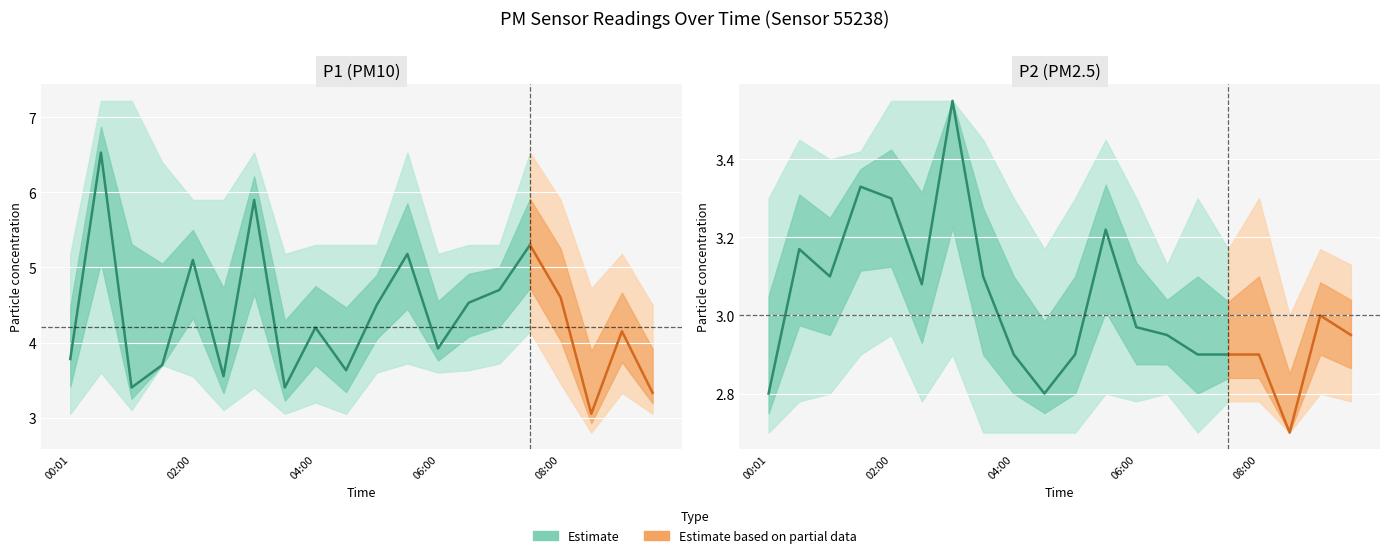

What is the difference between the second highest and minimum values in the P2_upper series?

0.5